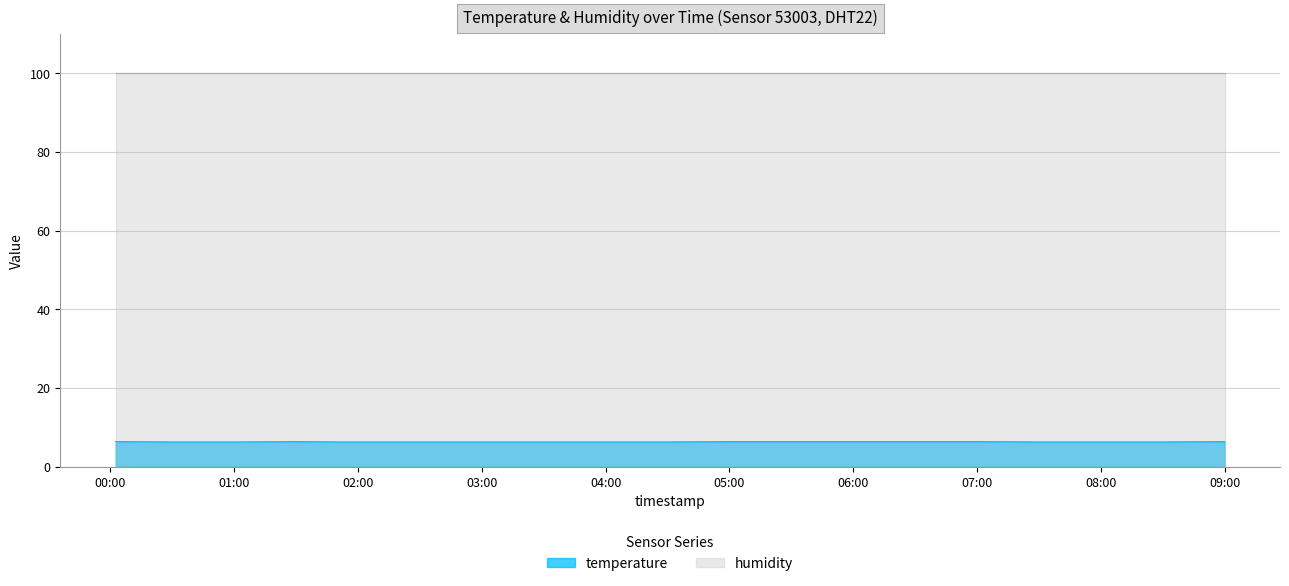

True or false: the data has more than 0 interior local peaks.

True